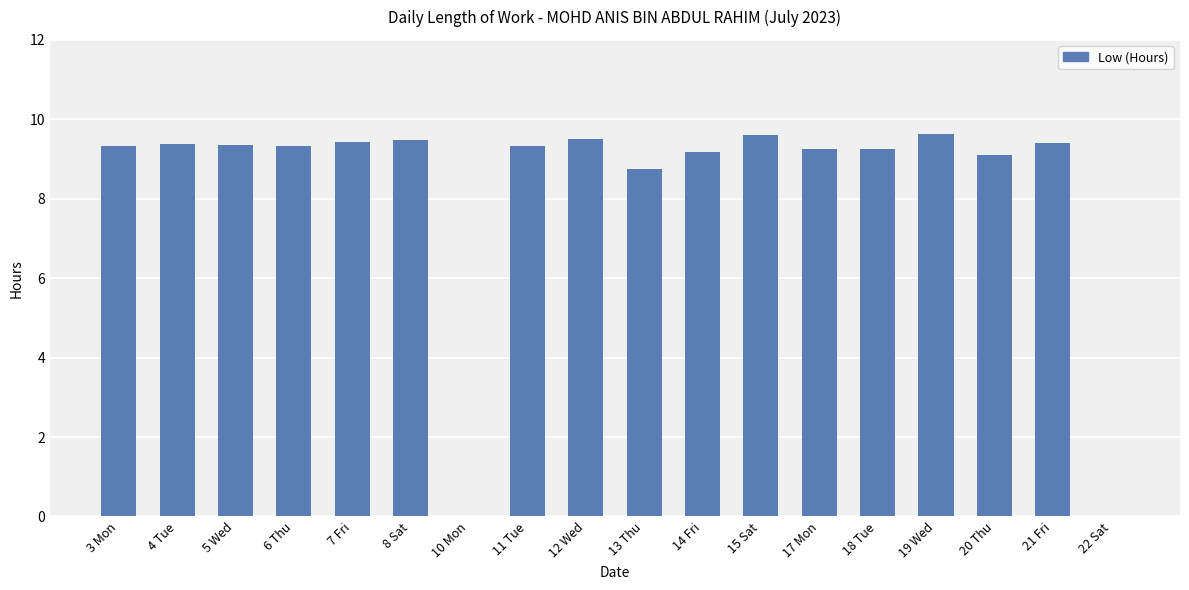

Where does the data first go above 9?

3 Mon